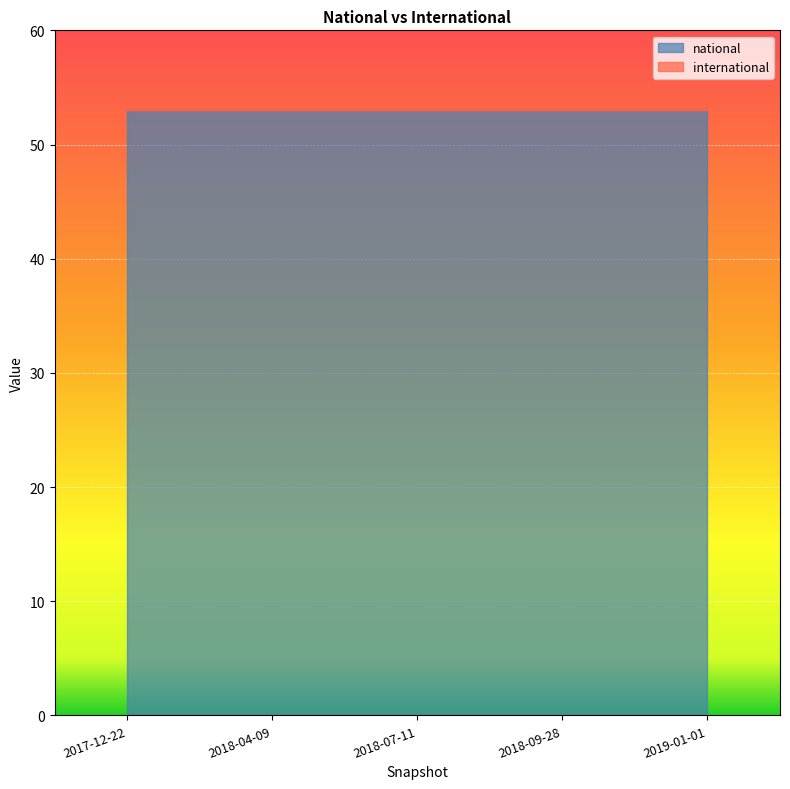

Is the value of international at 2018-09-28 greater than the value of national at 2017-12-22?

No